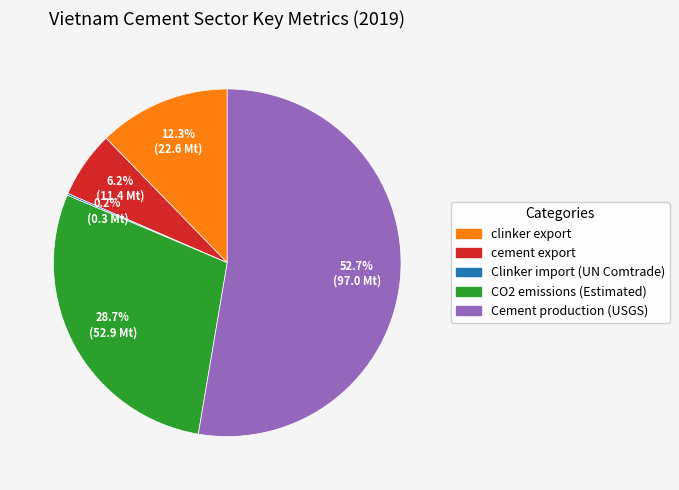

Is there any slice that represents more than half of the pie?

Yes